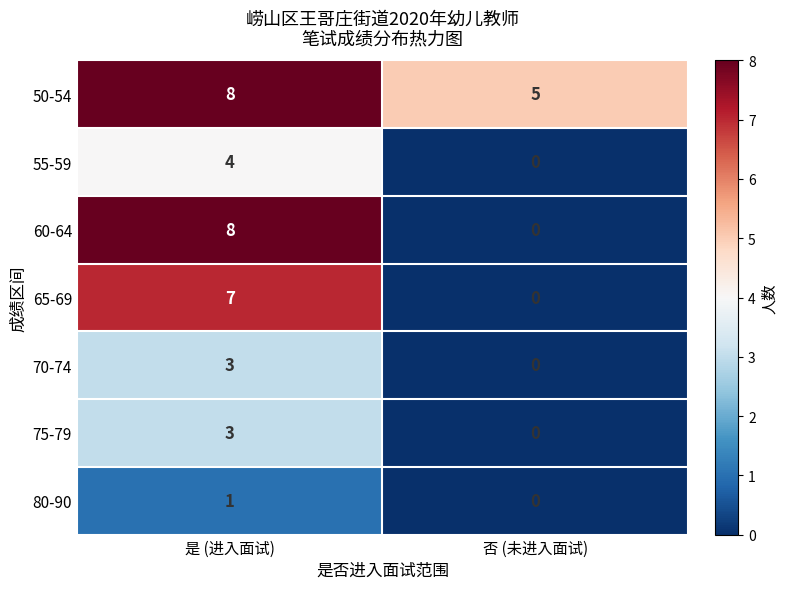

List the labels in order of 55-59 value, smallest first.

否 (未进入面试), 是 (进入面试)